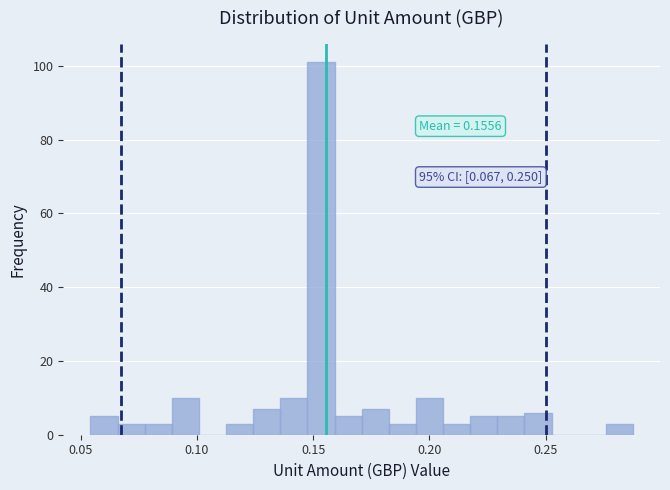

Read against the x-axis, roughly where is the centre of the tallest bar?

0.155